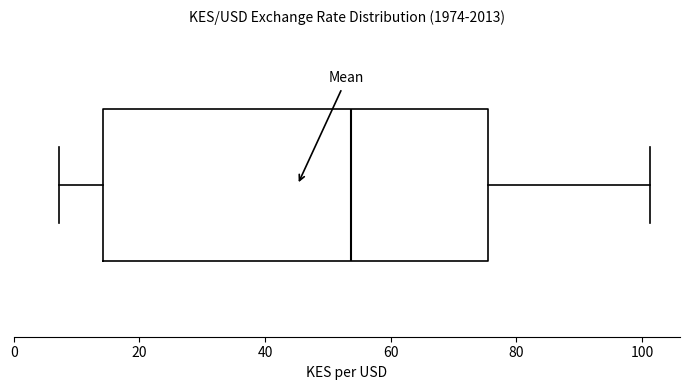

Read this box plot against the x-axis: the position of the median line, the range covered by the box, and the ends of both whiskers. The values are not printed on the chart, so give them approximately, as read against the axis.

median 54, box 14 to 76, whiskers 8 to 102